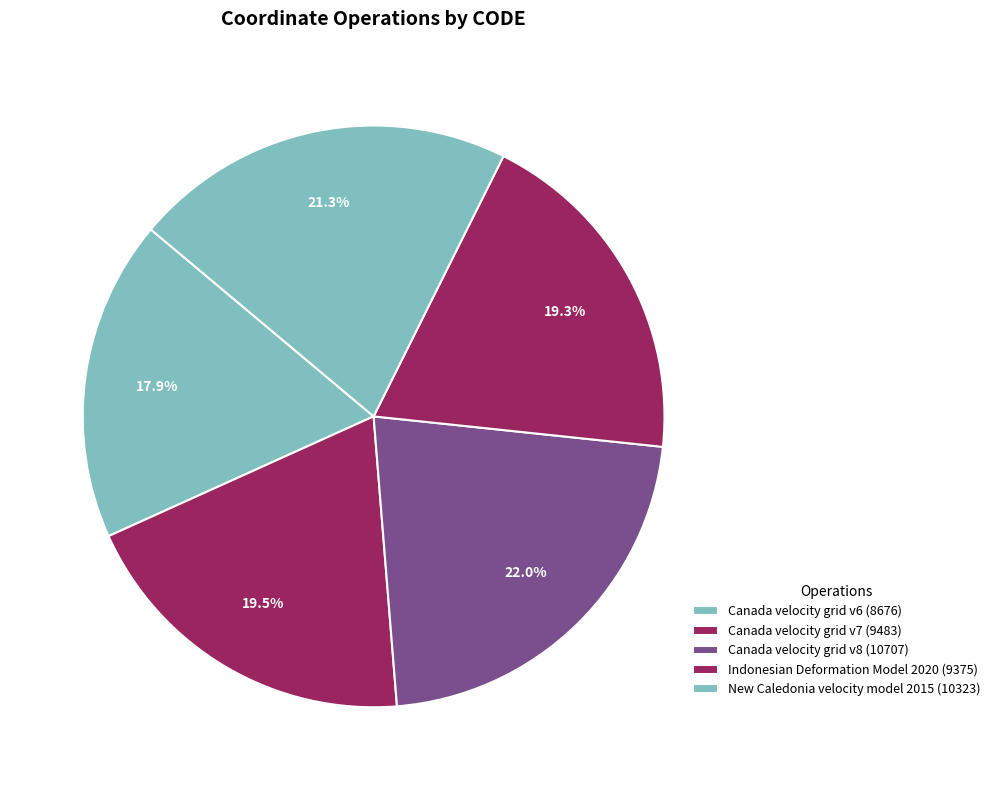

The Canada velocity grid v8 slice represents 22% of the pie. True or false?

True